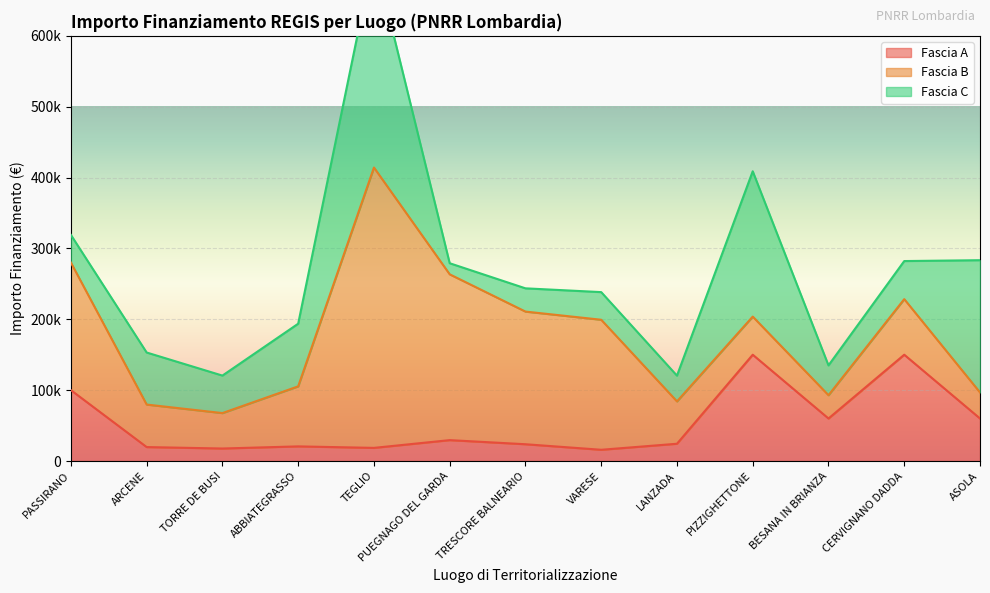

At which category does Fascia A reach its first local peak?

ABBIATEGRASSO